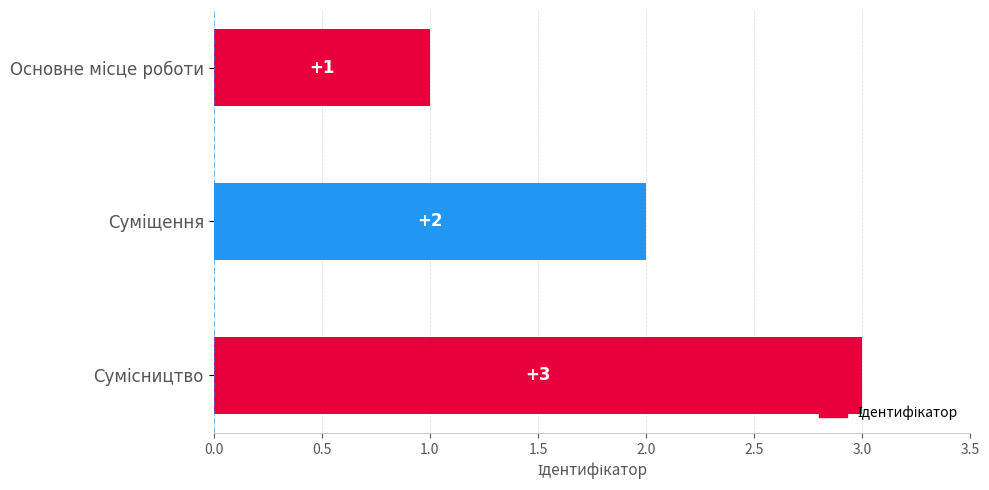

What is the sum of all values?

6